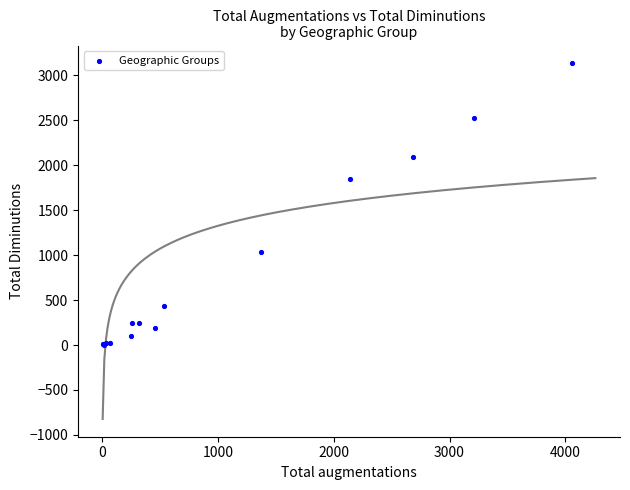

What Y value in the scatter plot is closest to 1568?

1852